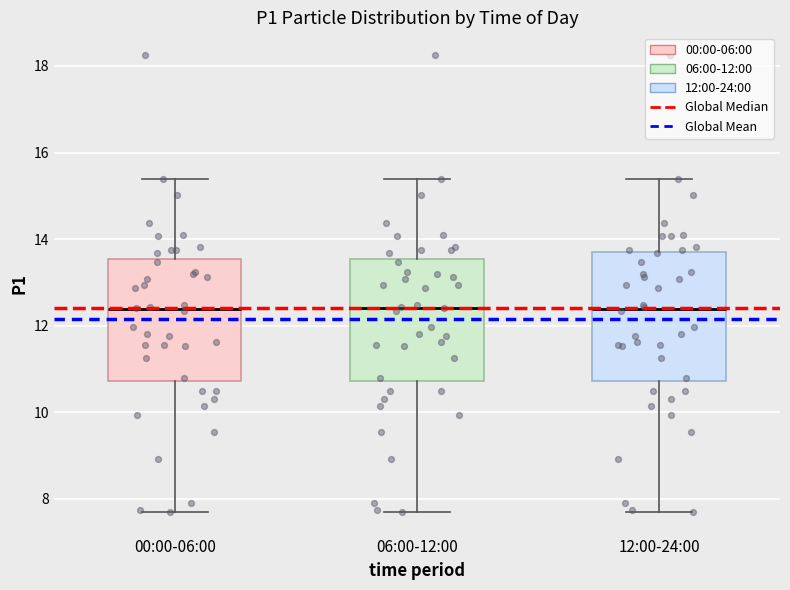

Where is the lower edge of the box for 12:00-24:00 on the y-axis? The values are not printed on the chart, so give them approximately, as read against the axis.

10.8